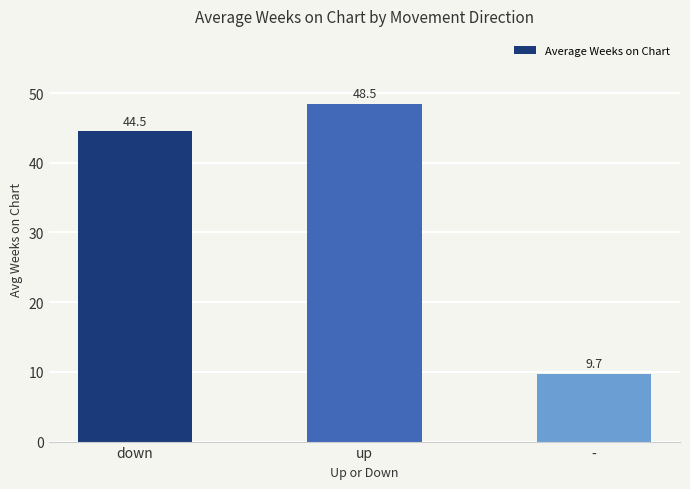

Reading right to left, what are all the values shown in this chart?

9.7	48.5	44.5